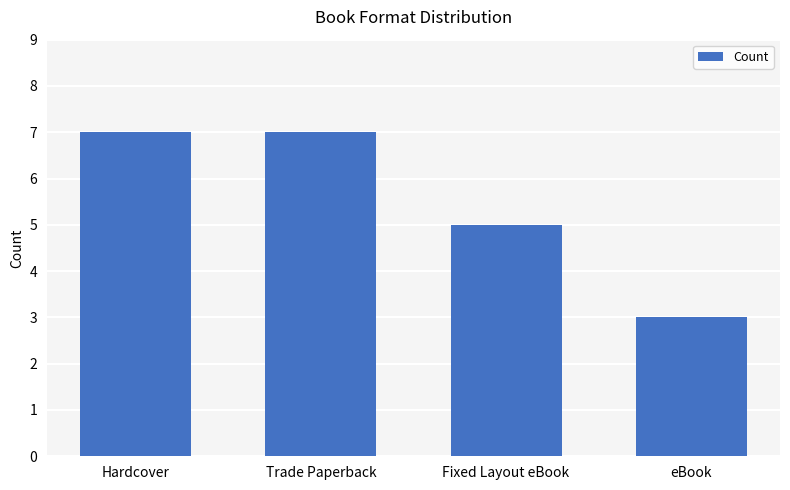

What is the value of the 4th bar from the left?

3